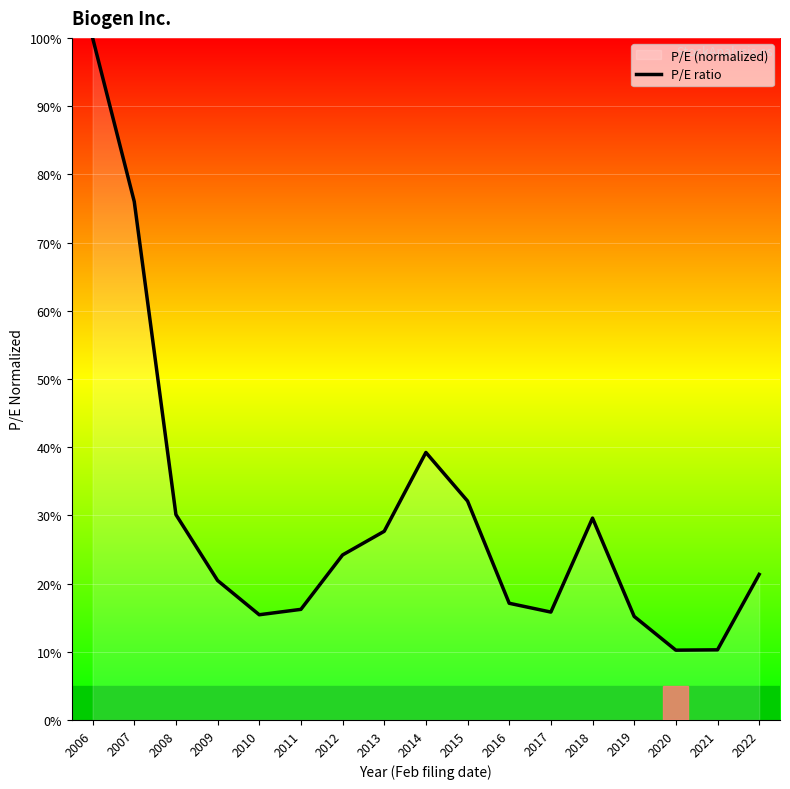

At which label does the data first exceed 21?

2006